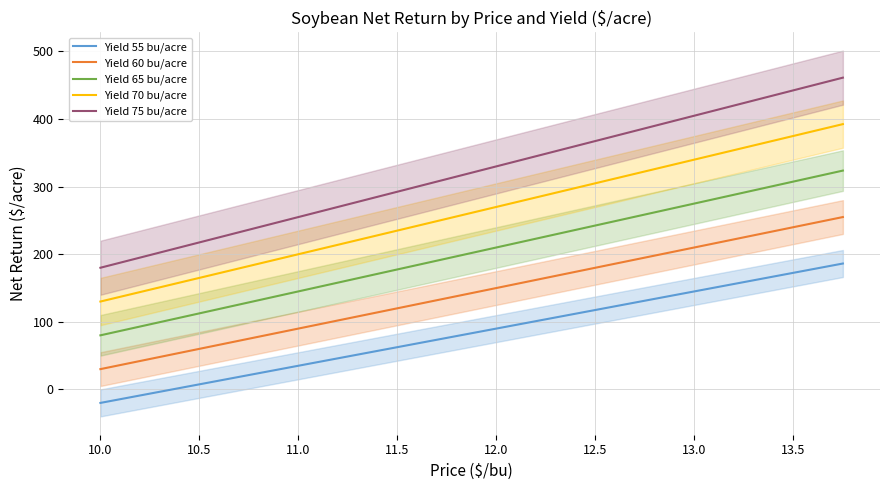

What is the value of the Yield 65 bu/acre point at the 1st from the left?

79.9